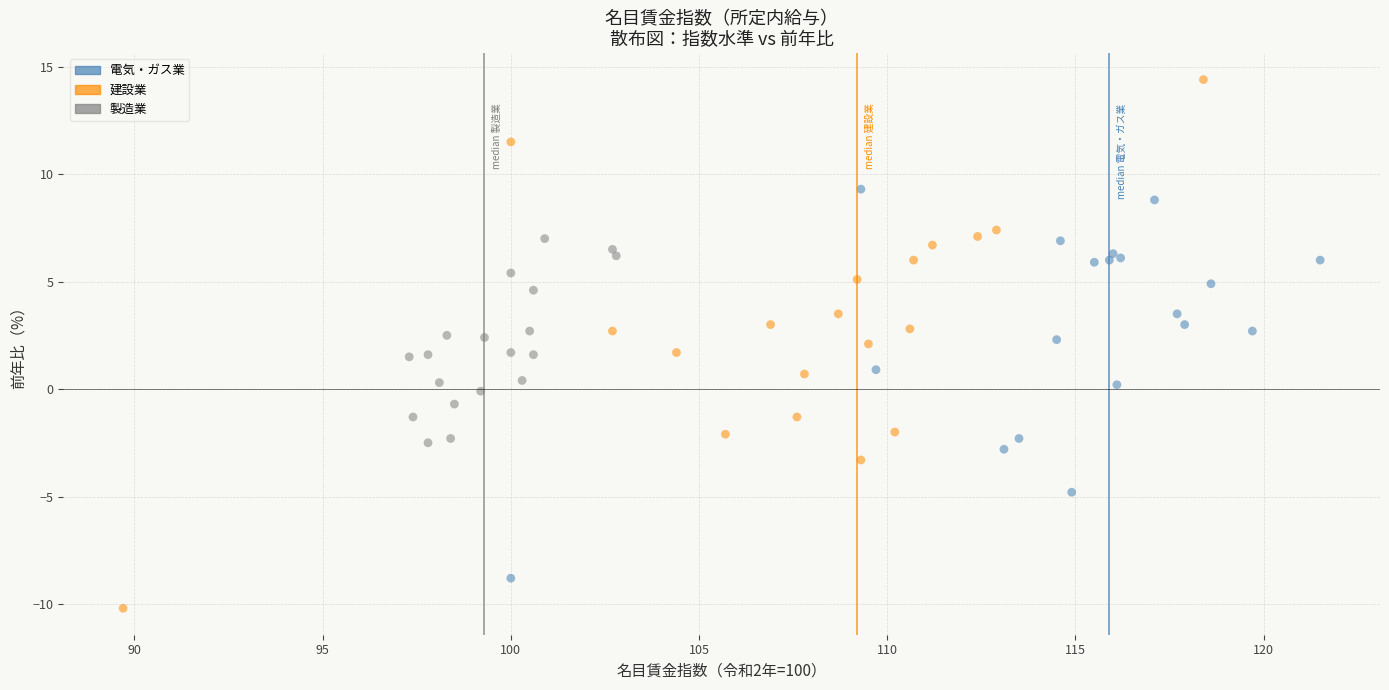

Which series has the largest Y range (max minus min)?

建設業